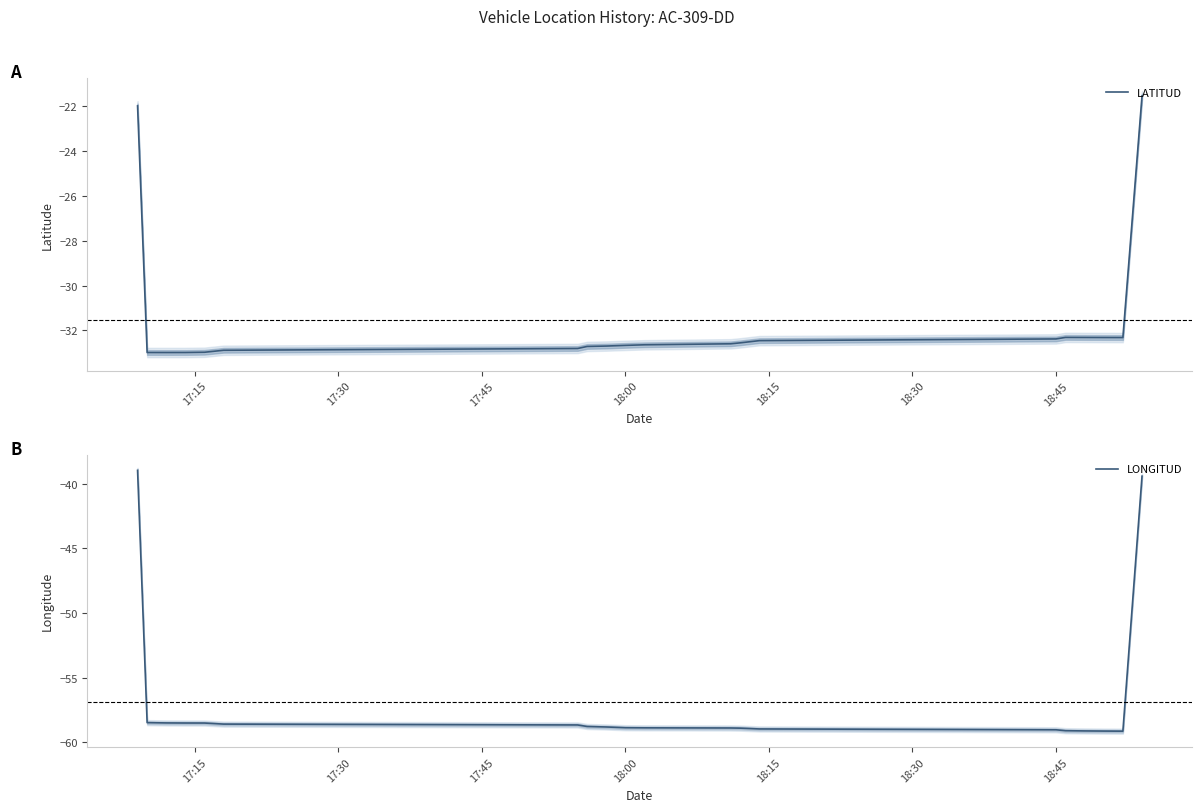

True or false: LATITUD has a value of -21.5 at 16.

False